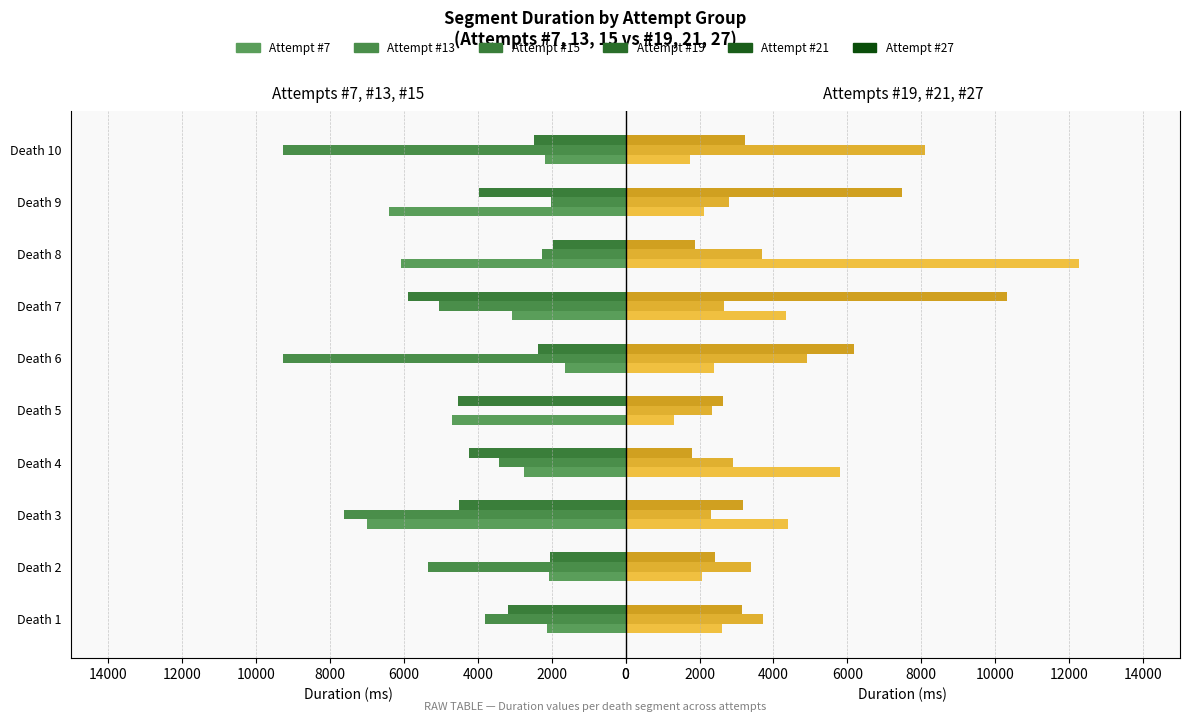

What is the sum of the Attempt #27 values at Death 1 and Death 3?

6319